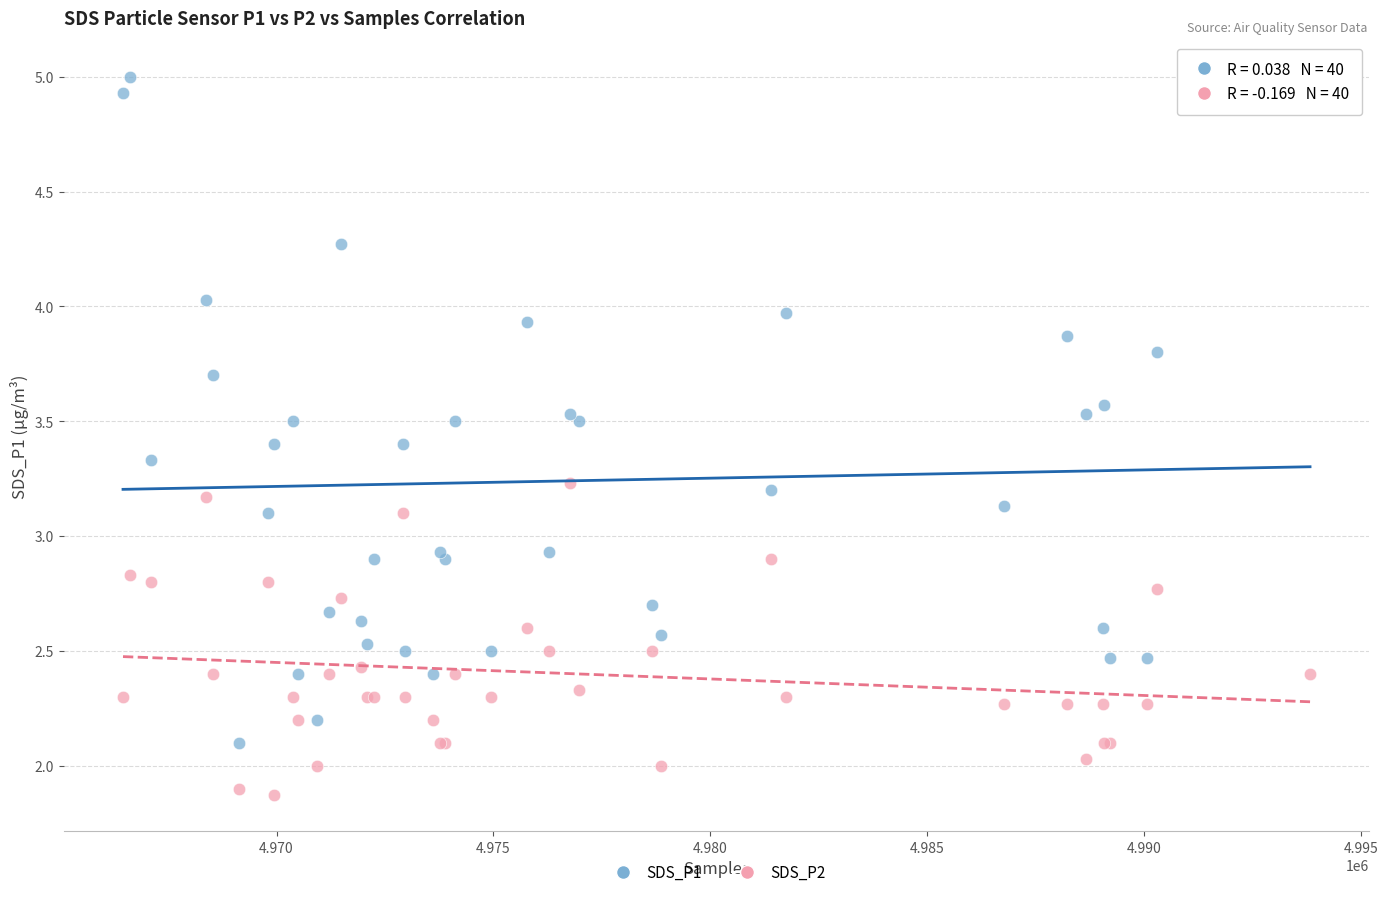

Which series has the widest spread of Y values?

SDS_P1